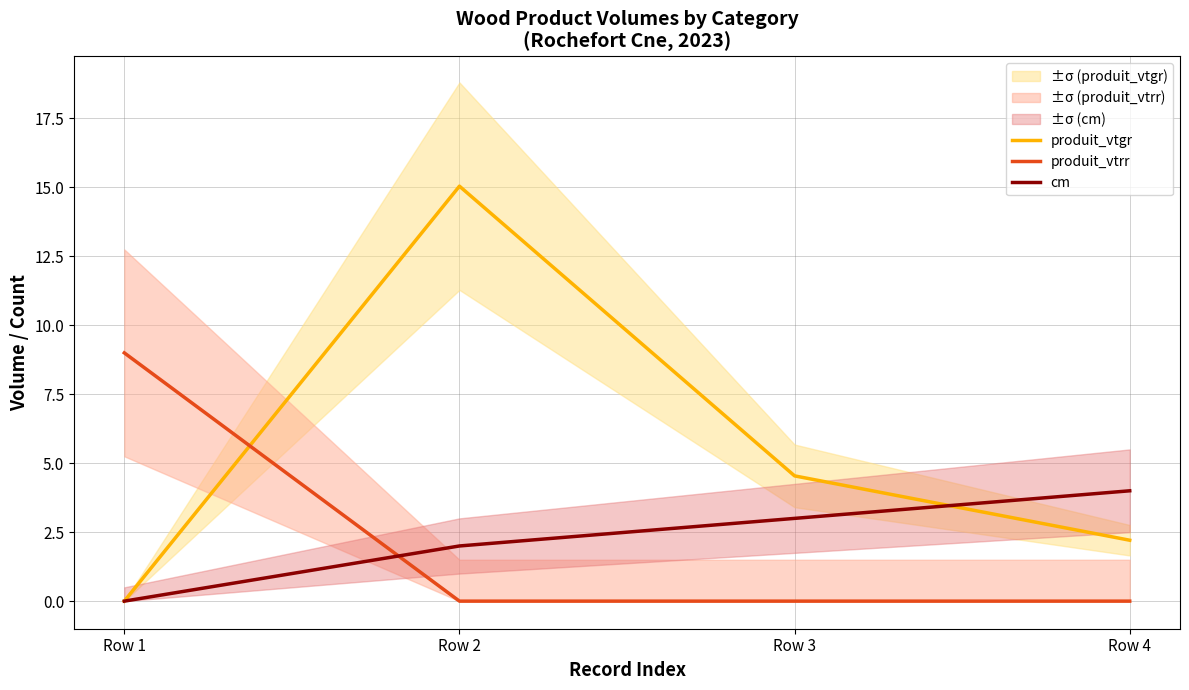

The cm series shows 5.1 at Row 3. True or false?

False